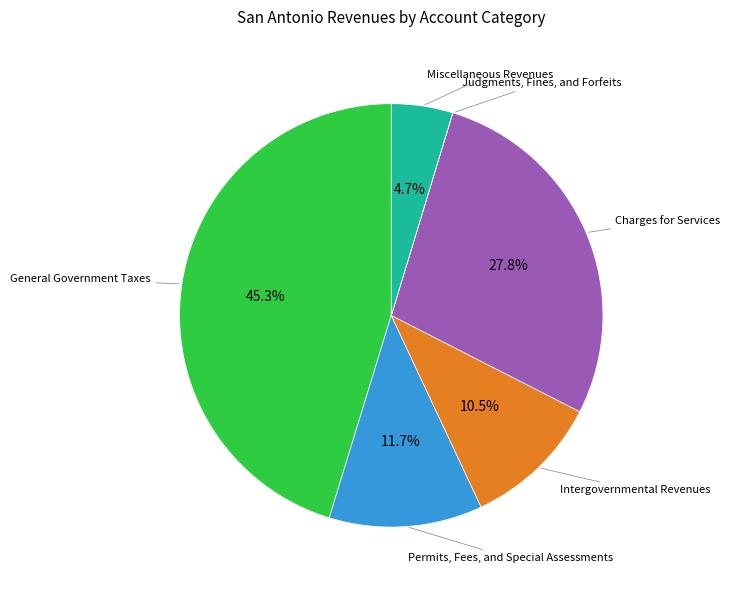

Does any single category account for the majority?

No